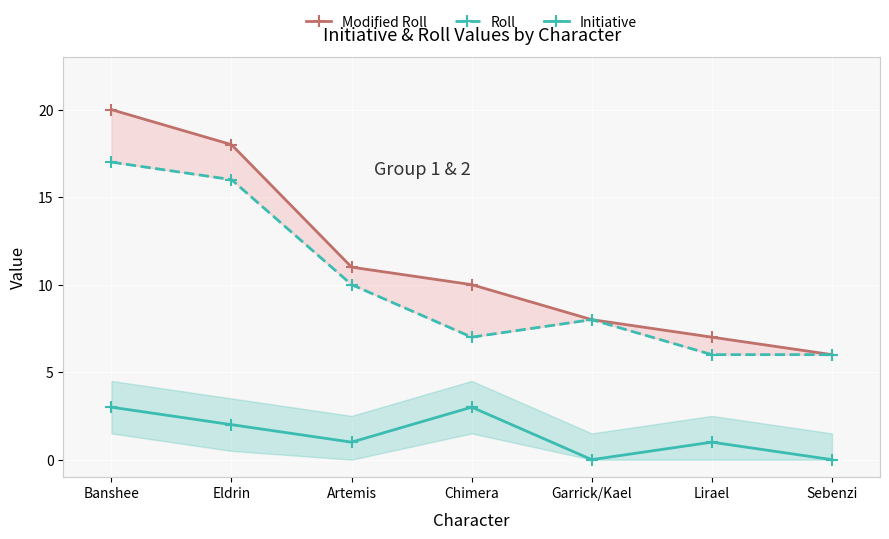

Reading left to right, what are all the values shown in this chart?

Modified Roll: 20	18	11	10	8	7	6
Roll: 17	16	10	7	8	6	6
Initiative: 3	2	1	3	0	1	0